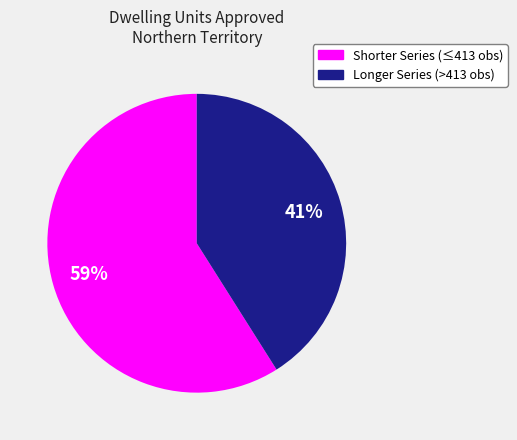

To the nearest percent, what is the average slice percentage?

50%